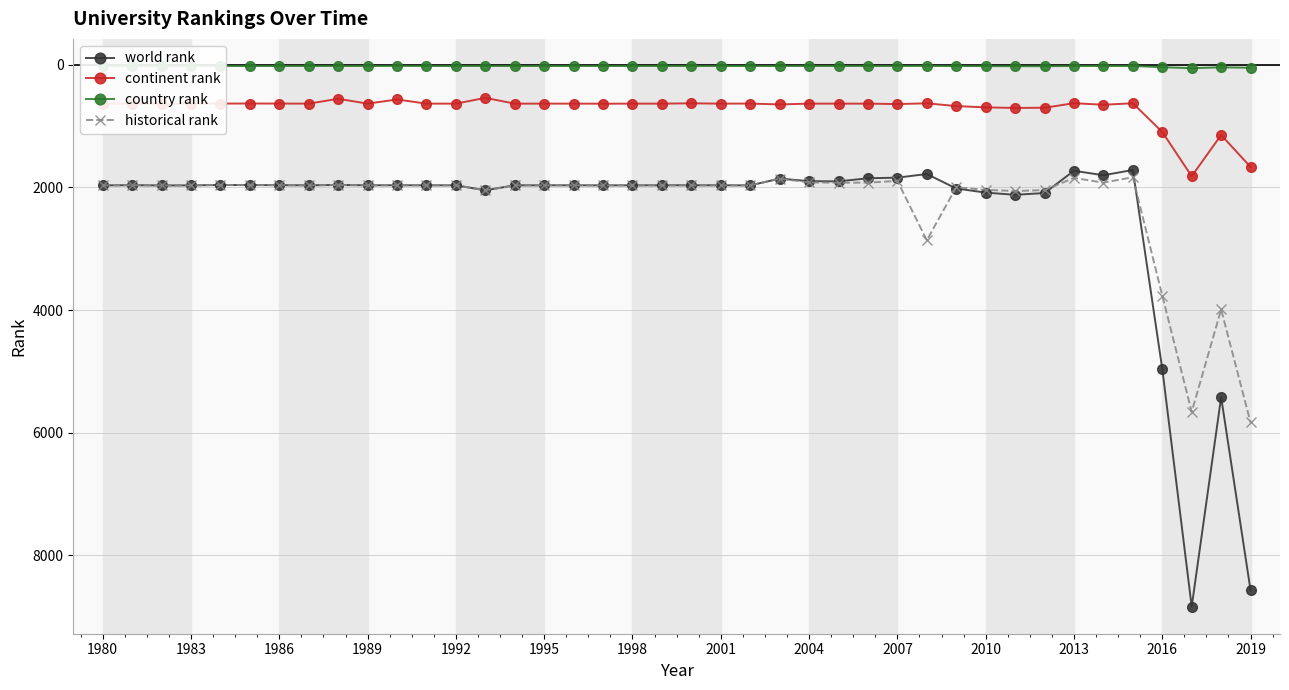

Which series has the widest spread of values?

world rank